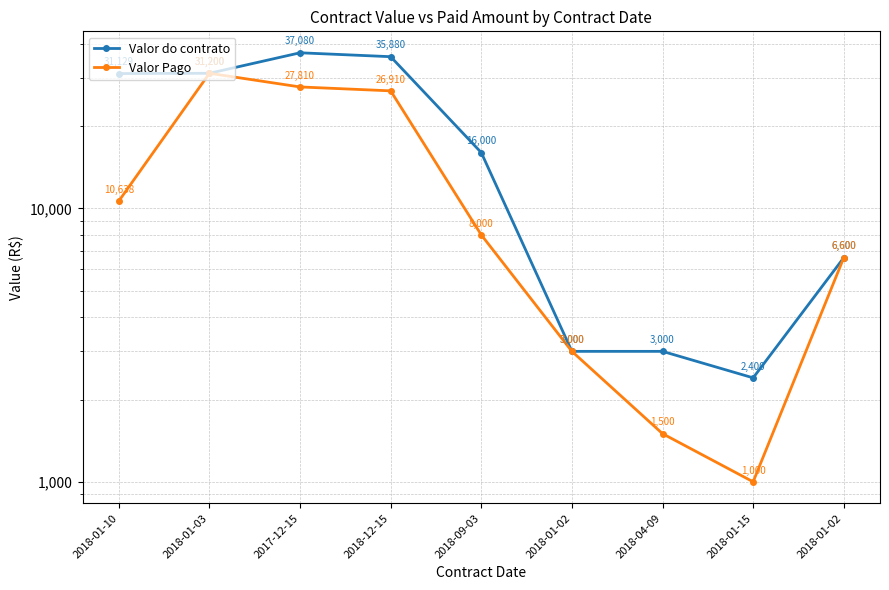

How many interior local peaks does the Valor Pago series have?

1